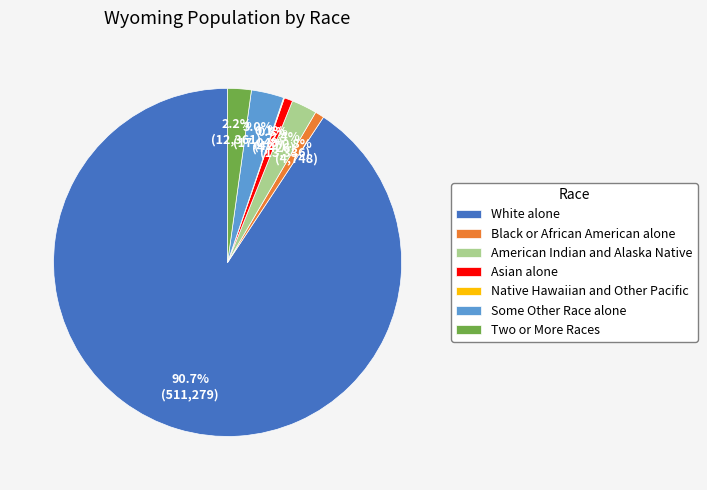

Does Two or More Races represent more than half of the total?

No